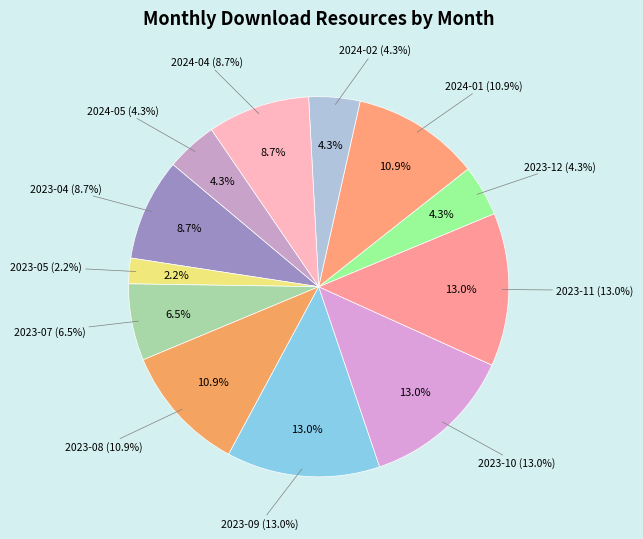

Is 2023-07 the majority of the pie?

No